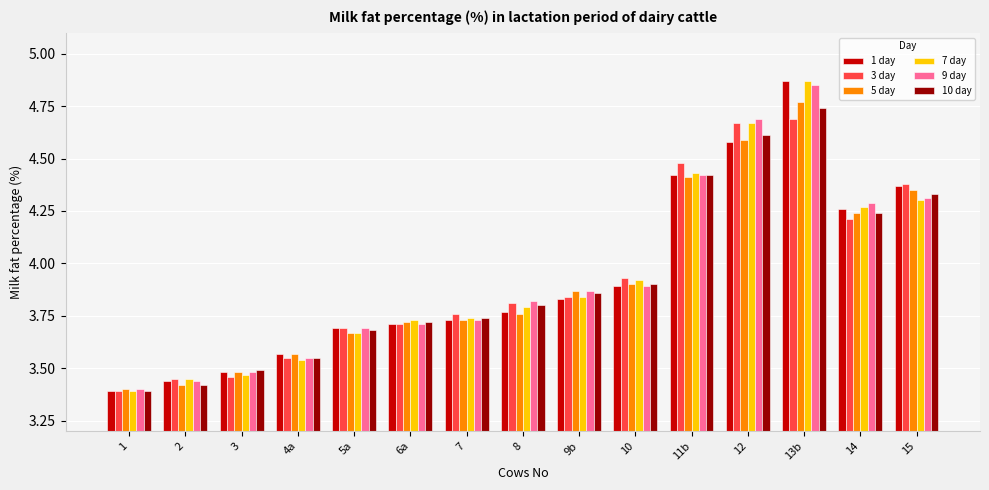

At which category is the sum across all series the highest?

13b